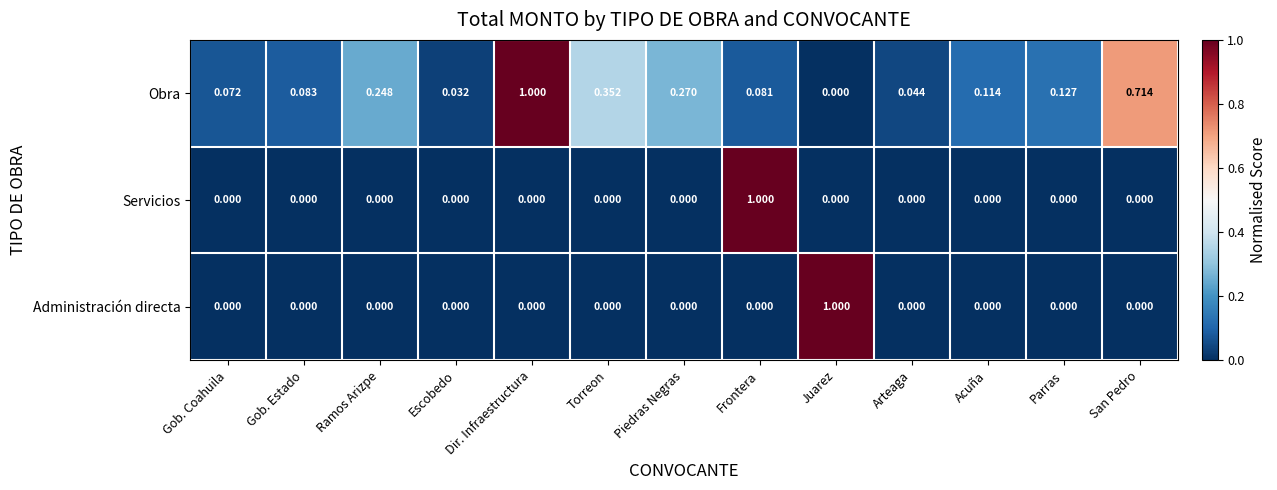

What is the difference between the highest and lowest values at Frontera?

1.0